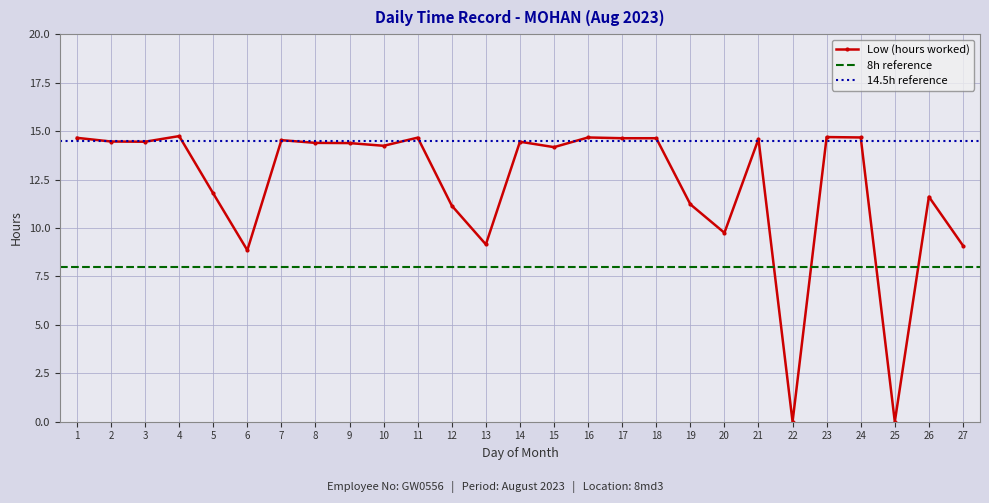

Is it true that the value at 18 is 25.0?

False